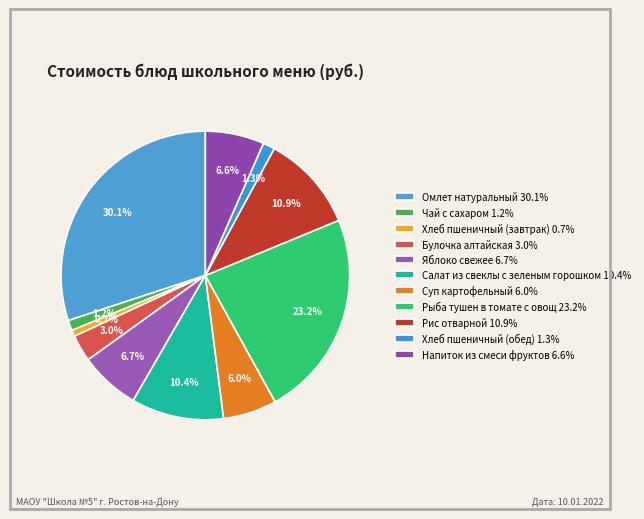

To the nearest percent, what is the difference between the largest and smallest slice percentages?

29%